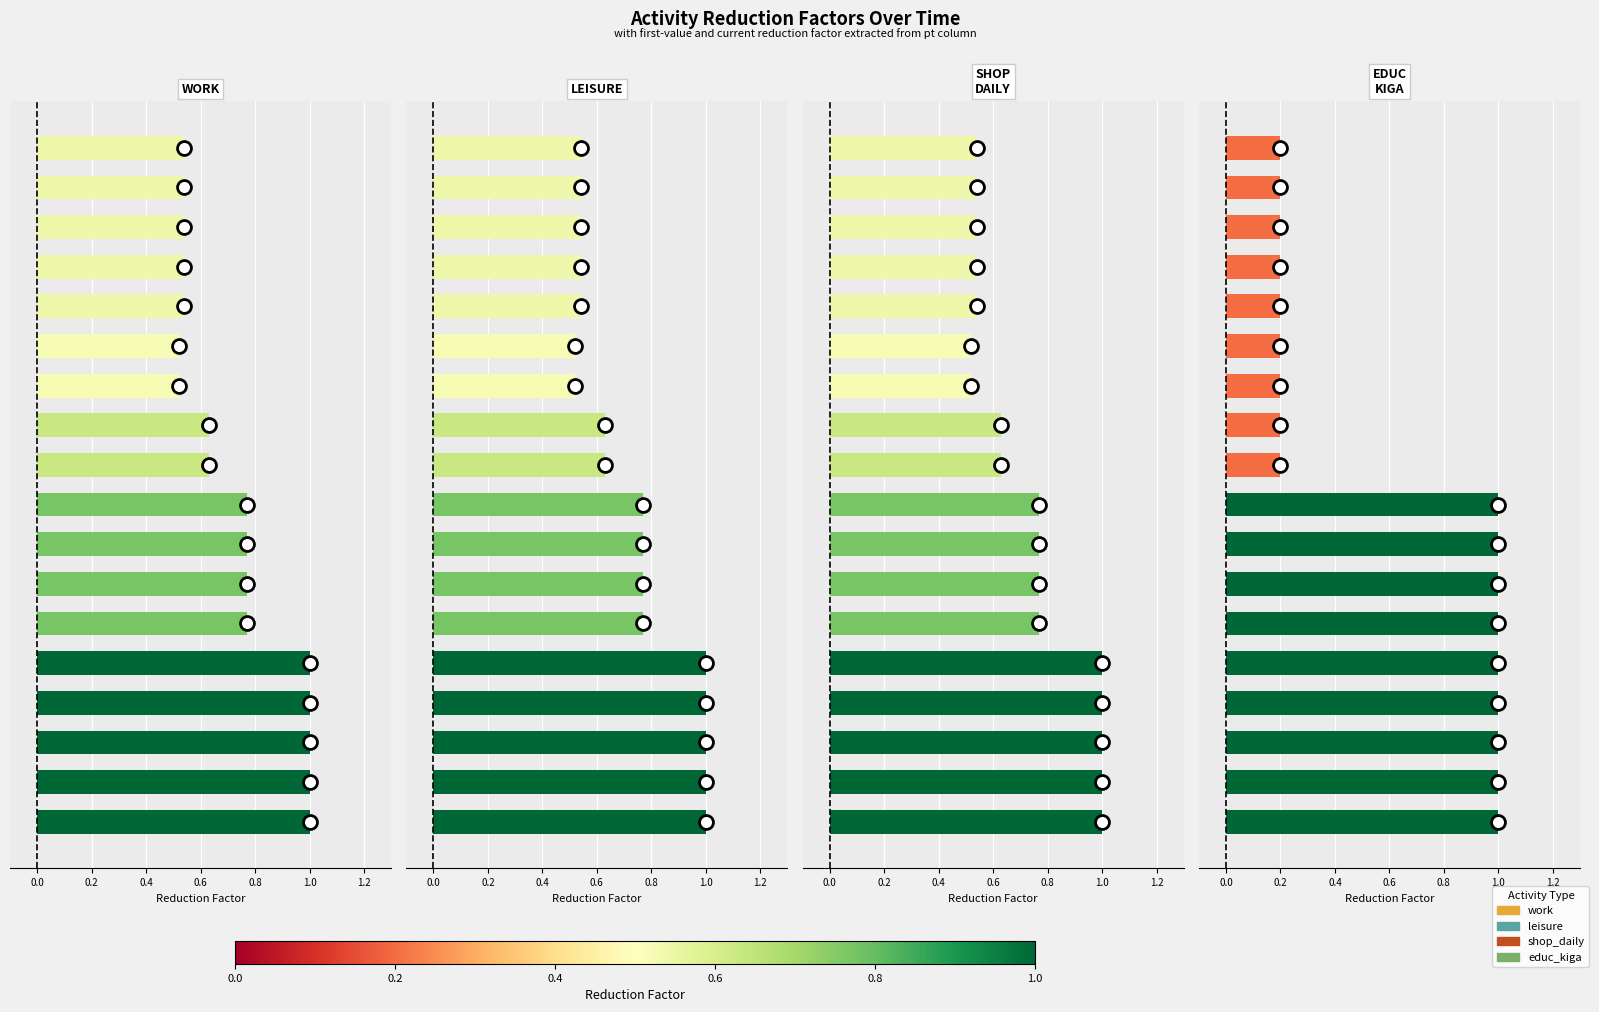

How many bars are there in each group?

4